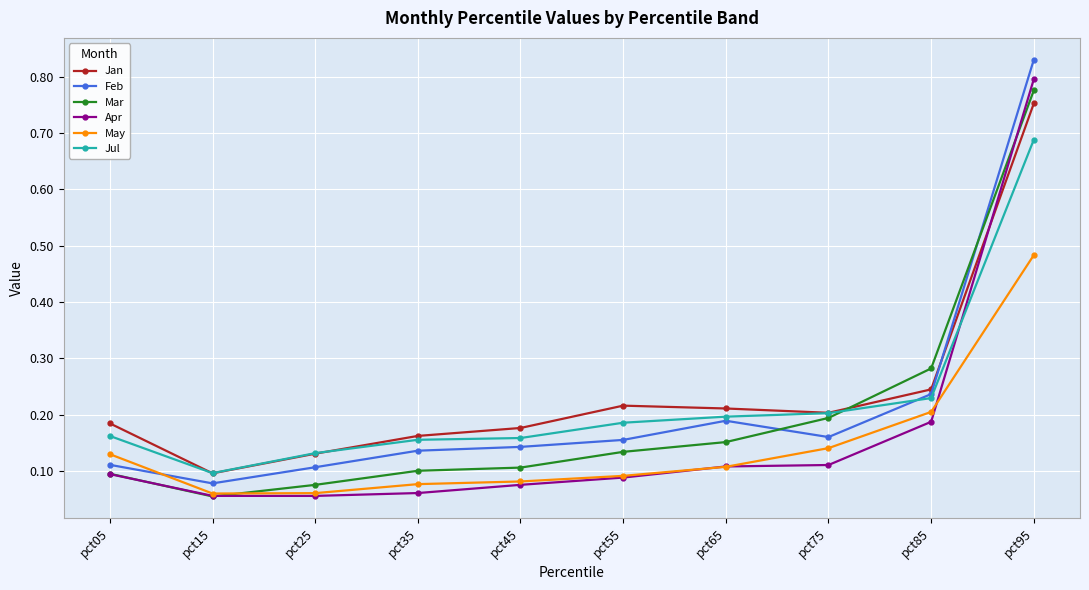

What are all the series names shown in the legend?

Jan, Feb, Mar, Apr, May, Jul